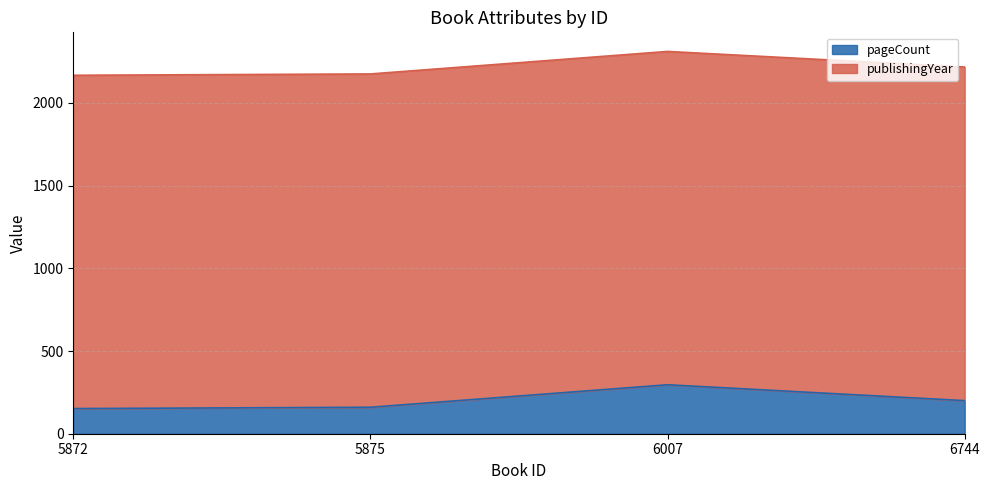

What is the minimum value shown in the chart?

152